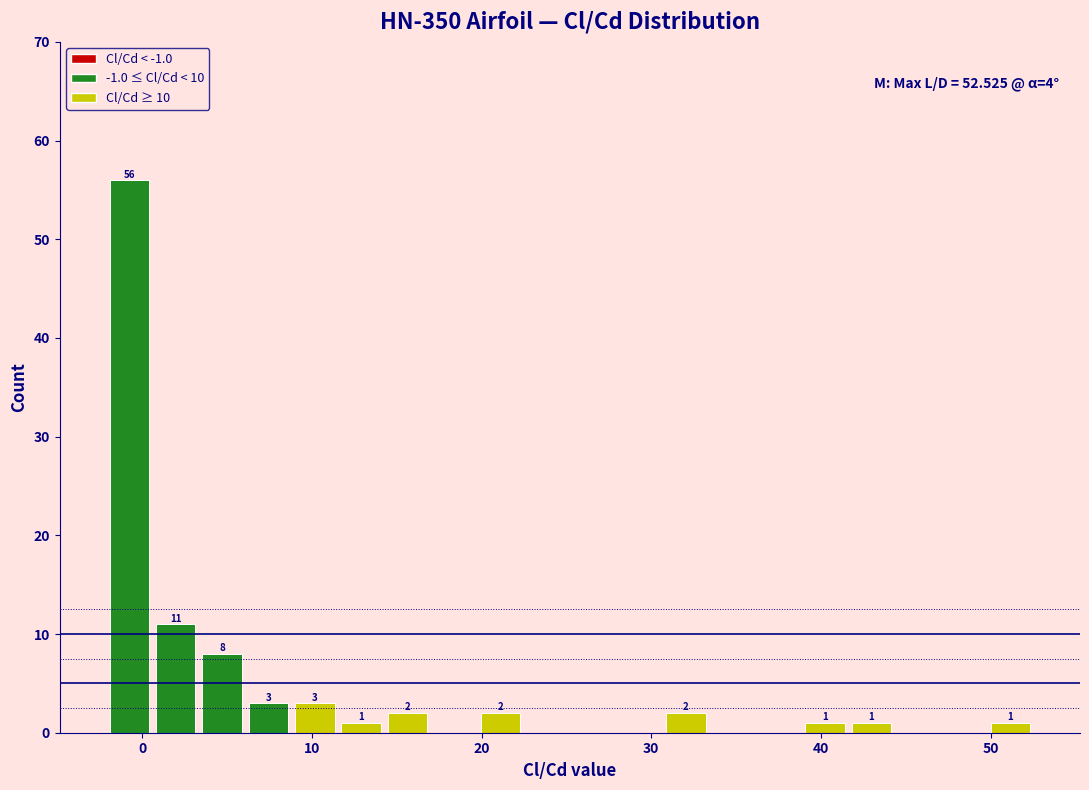

Around what value on the x-axis is the tallest bar? Give the approximate position of its centre, as read against the axis.

-1